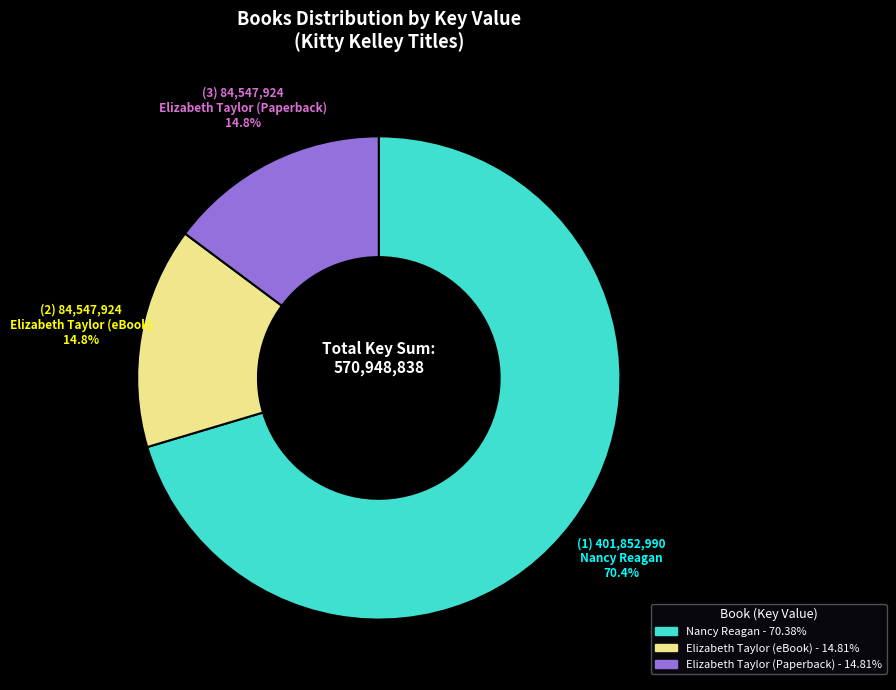

To the nearest percent, what portion does Nancy Reagan represent?

70%